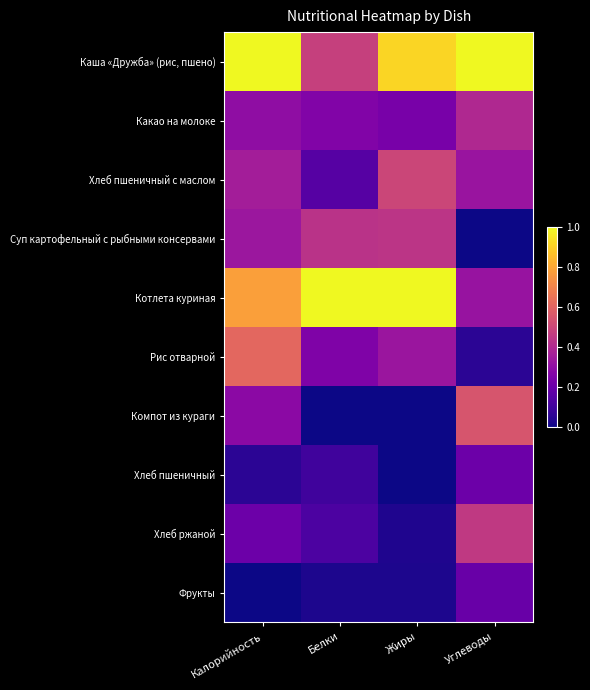

Which series has the largest range (max minus min)?

Котлета куриная